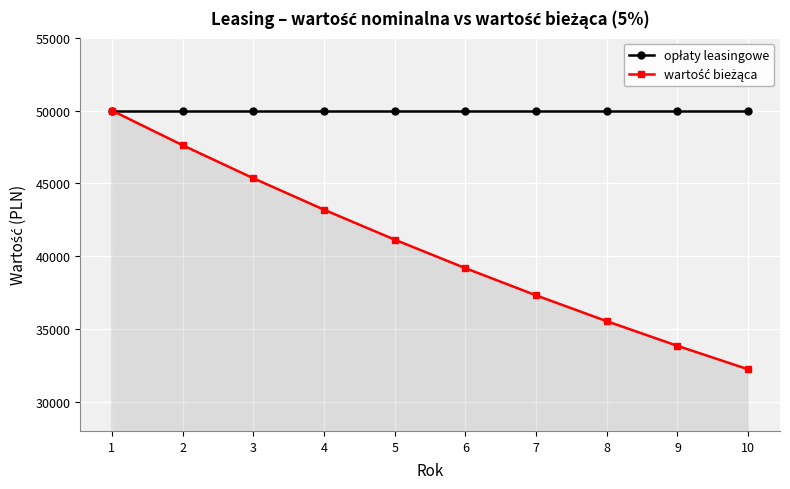

What is the spread (max minus min) of values at 3?

4648.5